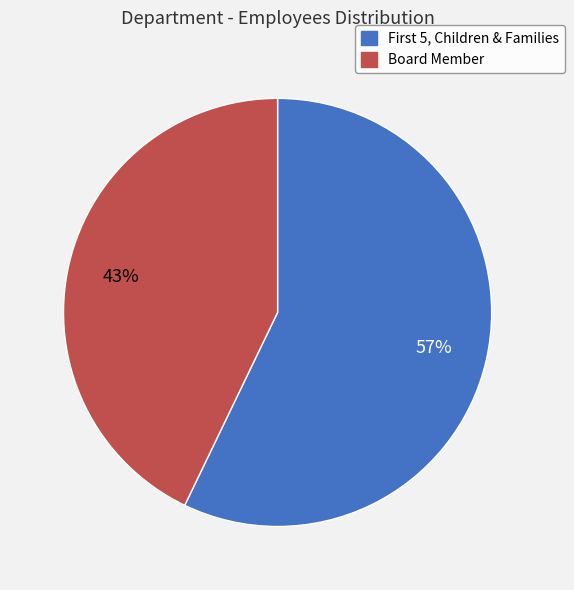

To the nearest percent, what portion does Board Member represent?

43%